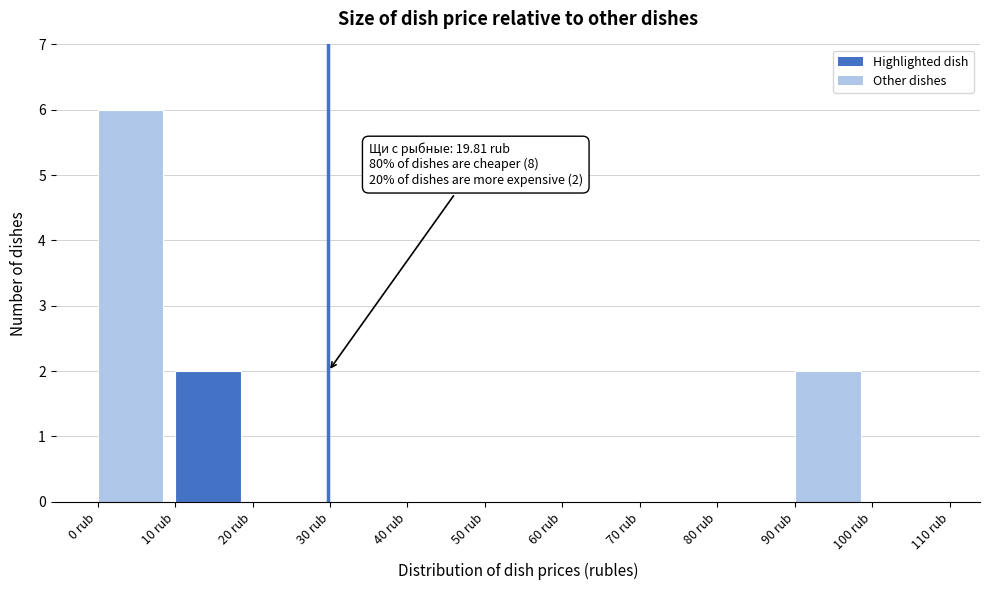

Which range on the x-axis has the tallest bar?

0 to 10